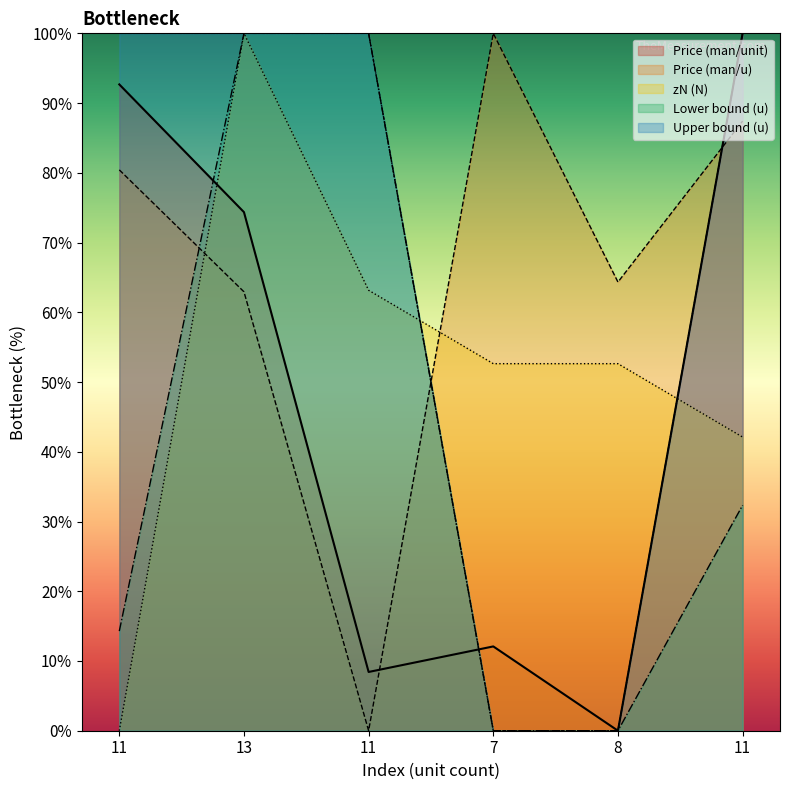

What is the sum of all zN (N) values?

310.5